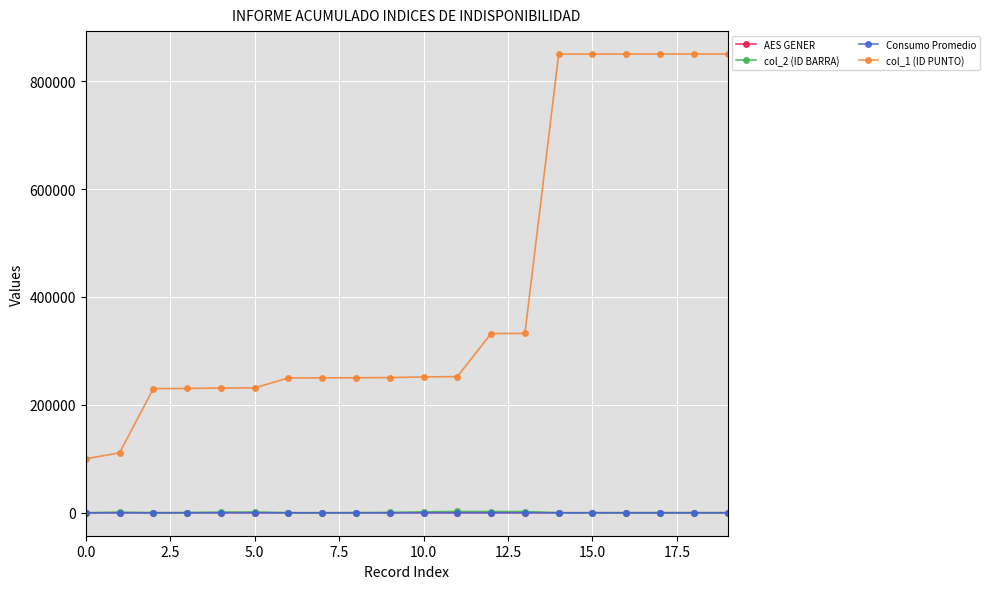

True or false: Consumo Promedio and col_1 (ID PUNTO) intersect in this chart.

False